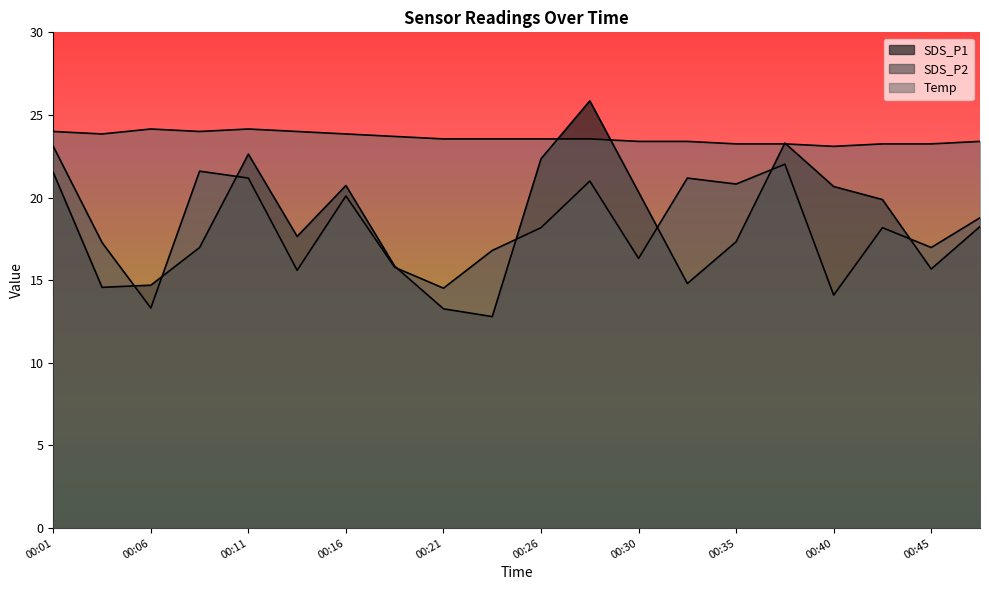

Is it true that SDS_P2 equals 30.0 at 00:28?

False